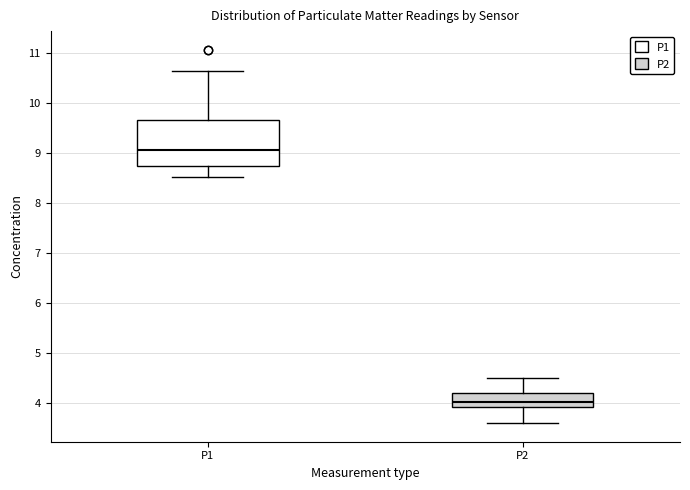

Which box is the tallest, from its lower edge to its upper edge?

P1